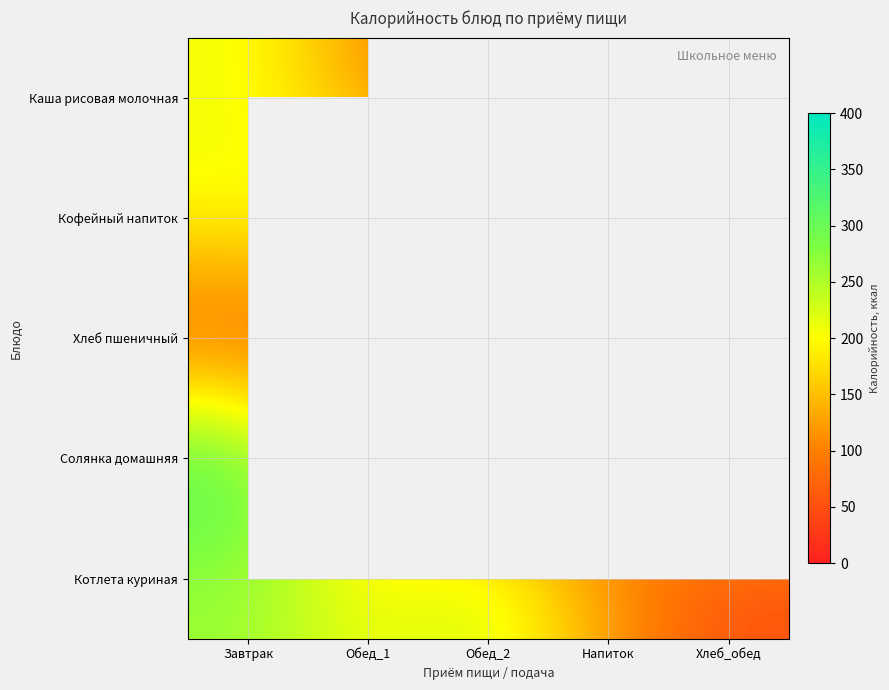

What is the approximate value of Солянка домашняя at Хлеб_обед?

210.0